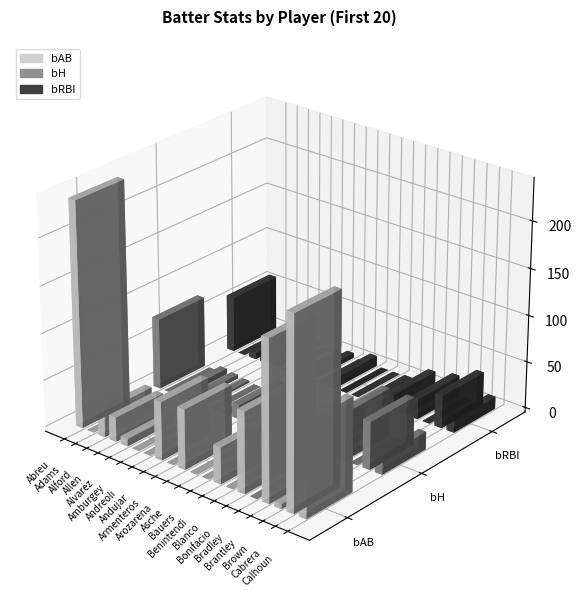

Reading left to right, extract all data points from this chart.

bAB: 240	0	28	26	8	0	0	62	0	64	0	0	39	0	86	0	170	5	204	100
bH: 76	0	6	4	2	0	0	15	0	18	0	0	4	0	19	0	51	0	51	19
bRBI: 60	0	7	4	4	0	0	5	0	11	0	0	1	0	17	0	22	0	35	13